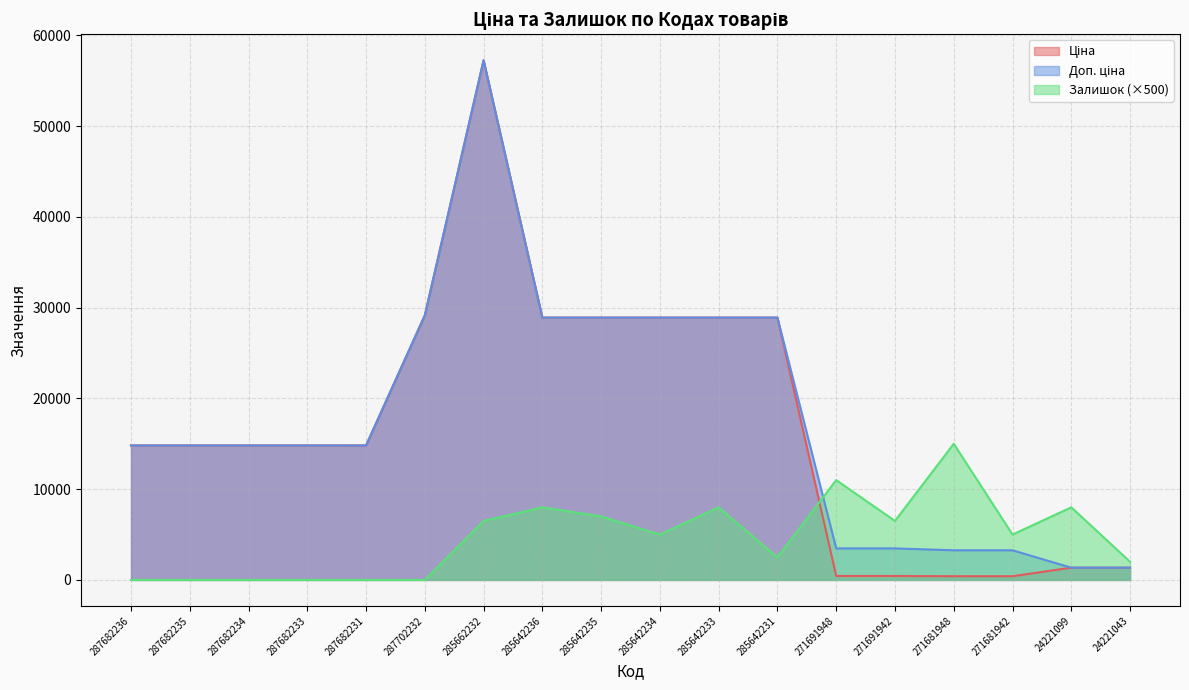

How many values in the Доп. ціна series exceed 14817?

12